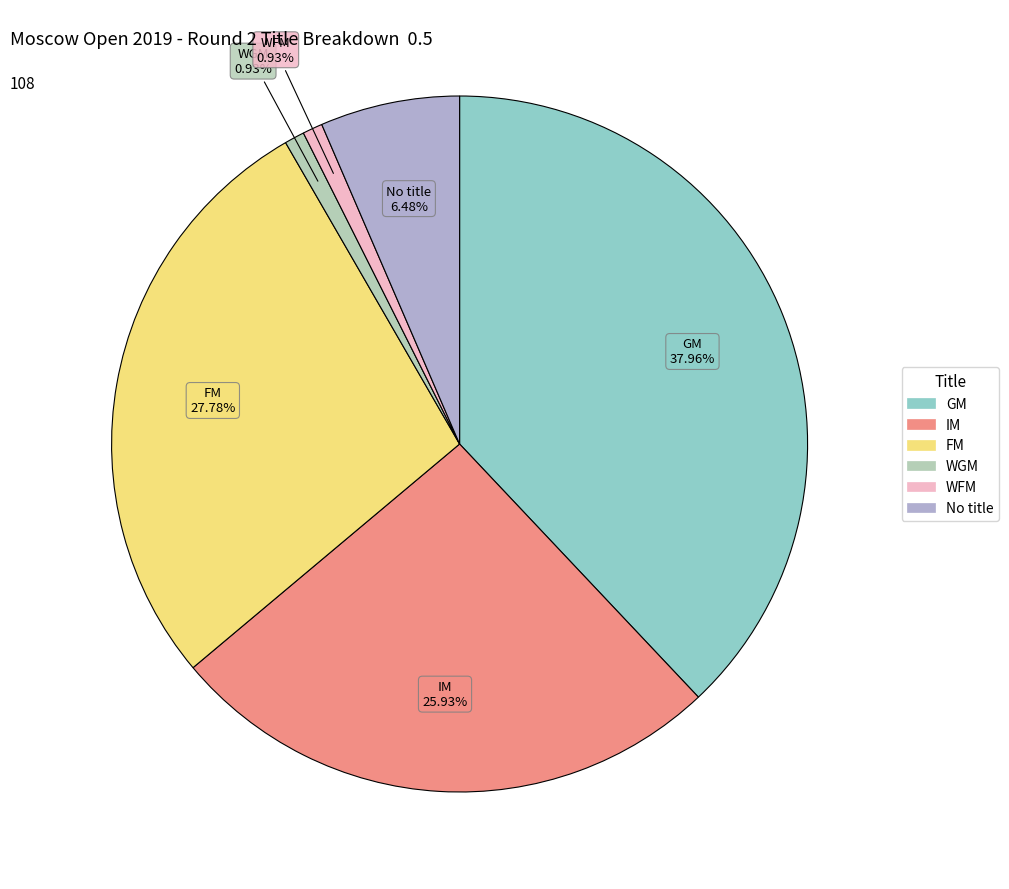

Does any single category account for the majority?

No